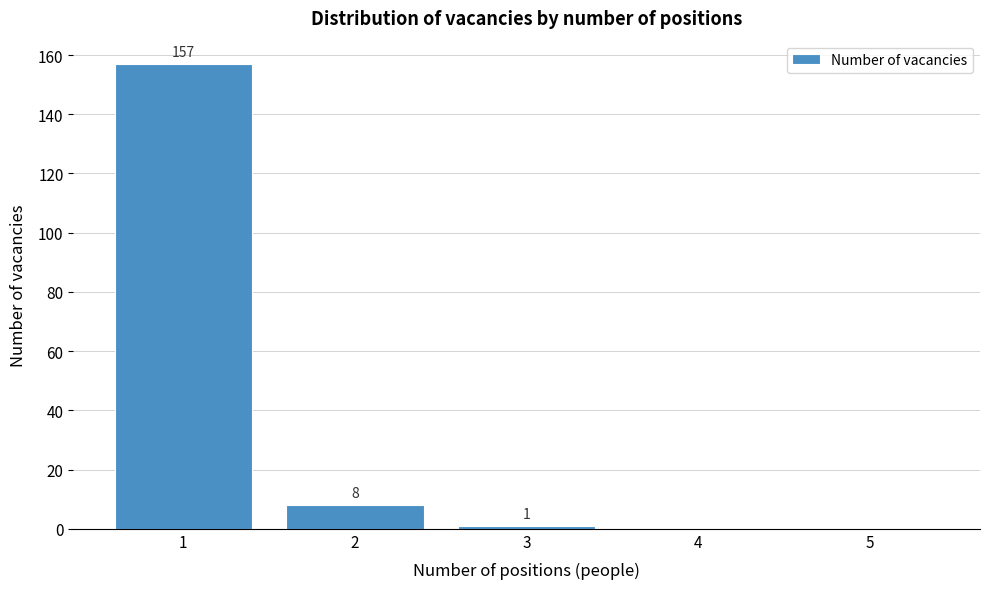

Over which range of the x-axis is the bar tallest?

0.5 to 1.5